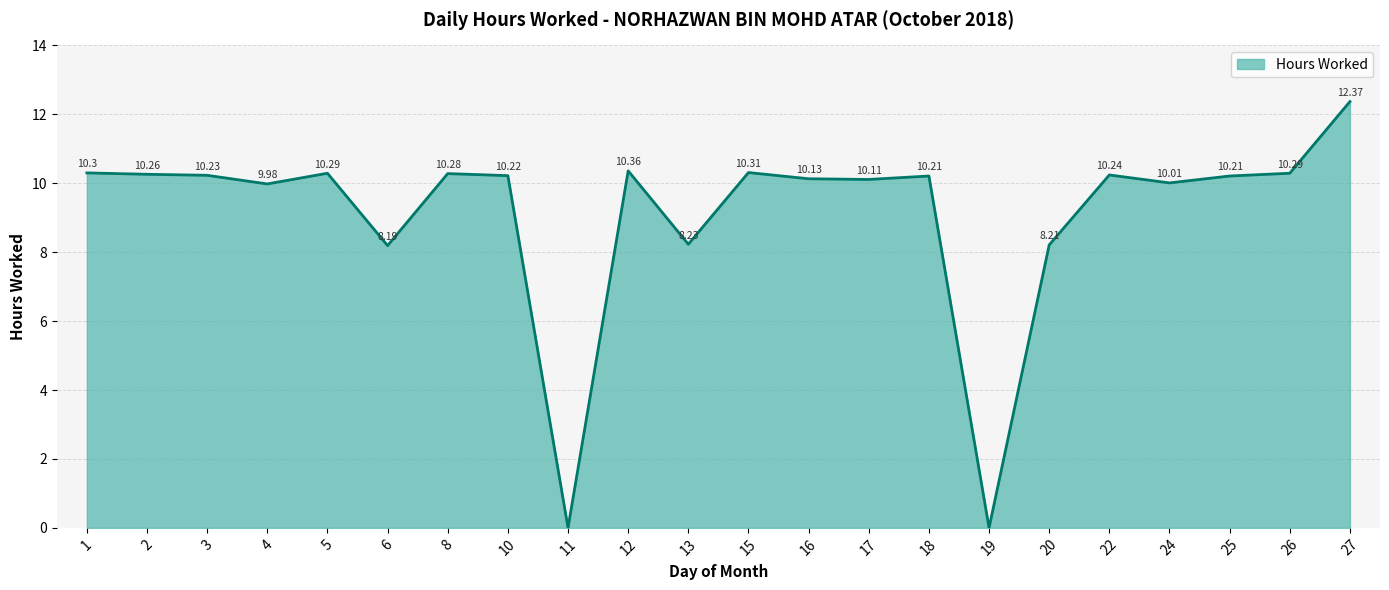

Reading left to right, transcribe all the data shown in this chart.

1=10.3	2=10.3	3=10.2	4=10.0	5=10.3	6=8.2	8=10.3	10=10.2	11=0.0	12=10.4	13=8.2	15=10.3	16=10.1	17=10.1	18=10.2	19=0.0	20=8.2	22=10.2	24=10.0	25=10.2	26=10.3	27=12.4